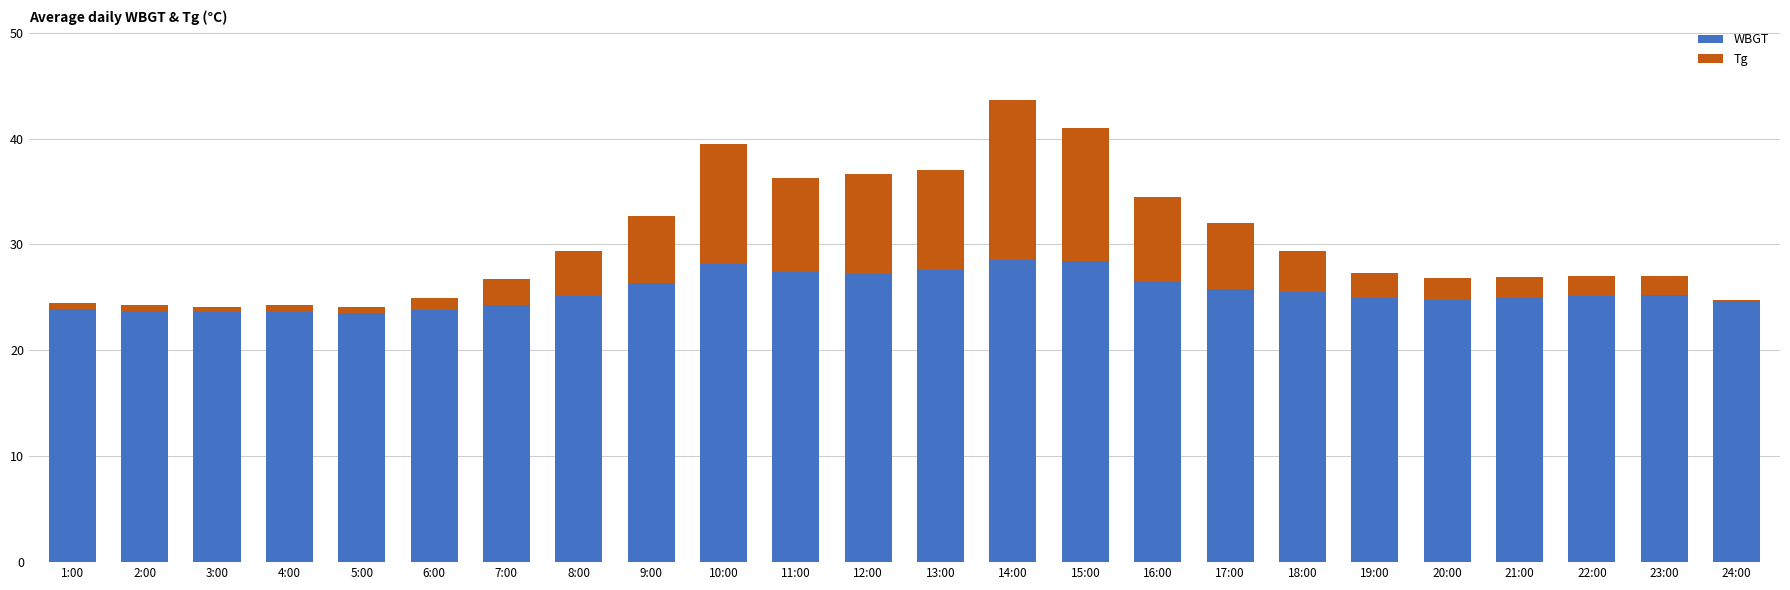

What is the total value across all series at 19:00?

27.3